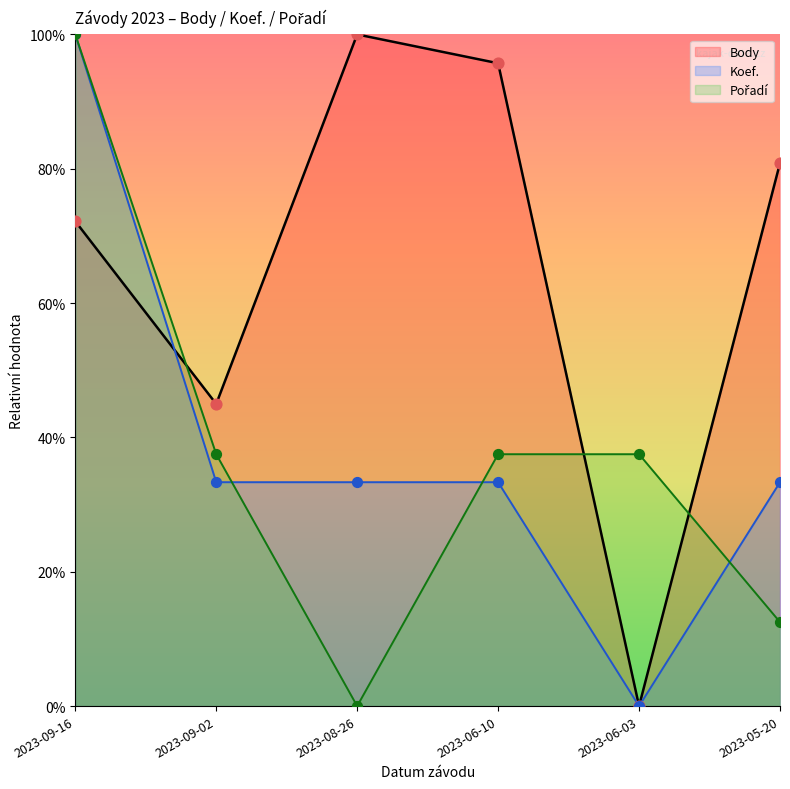

What are all the series names shown in the legend?

Body, Koef., Pořadí